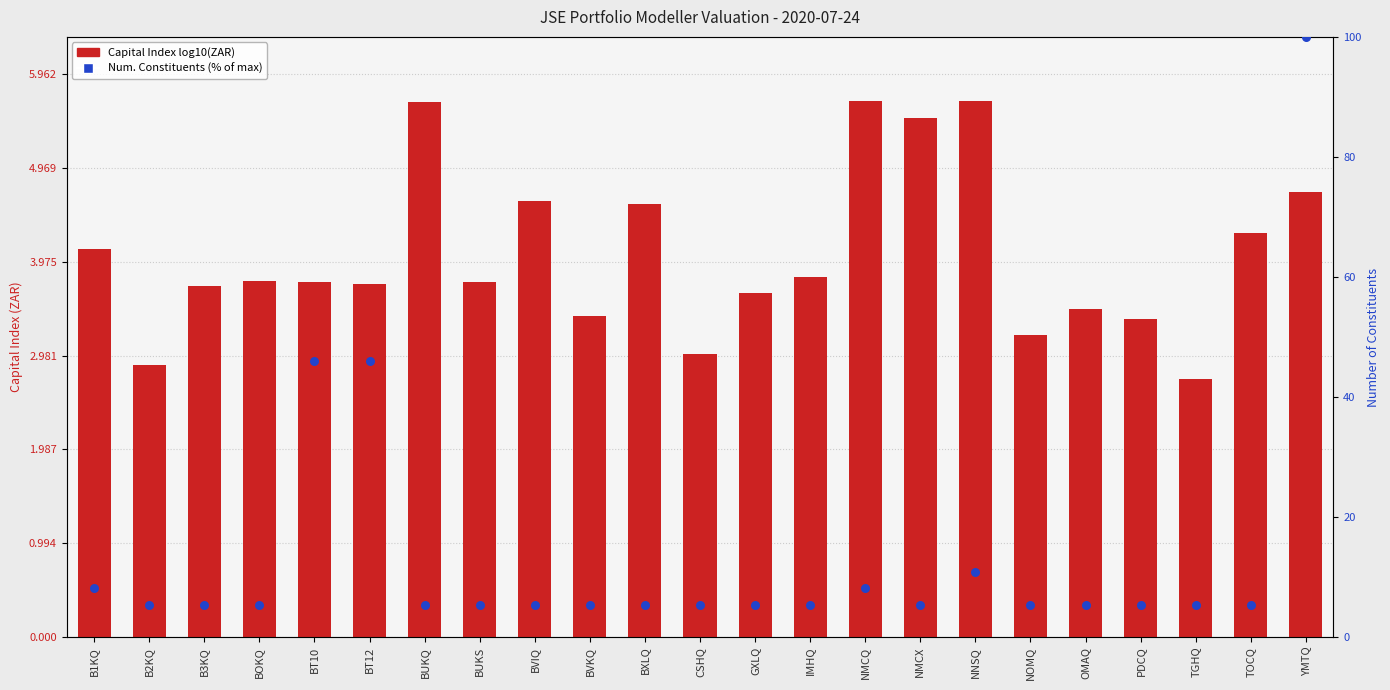

Which series reaches the maximum Y coordinate?

Num. Constituents (% of max)